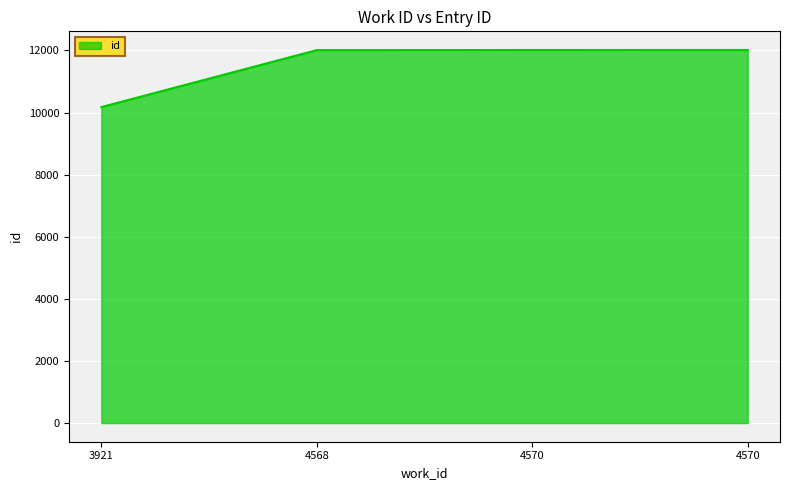

How many lines are shown in the chart?

1